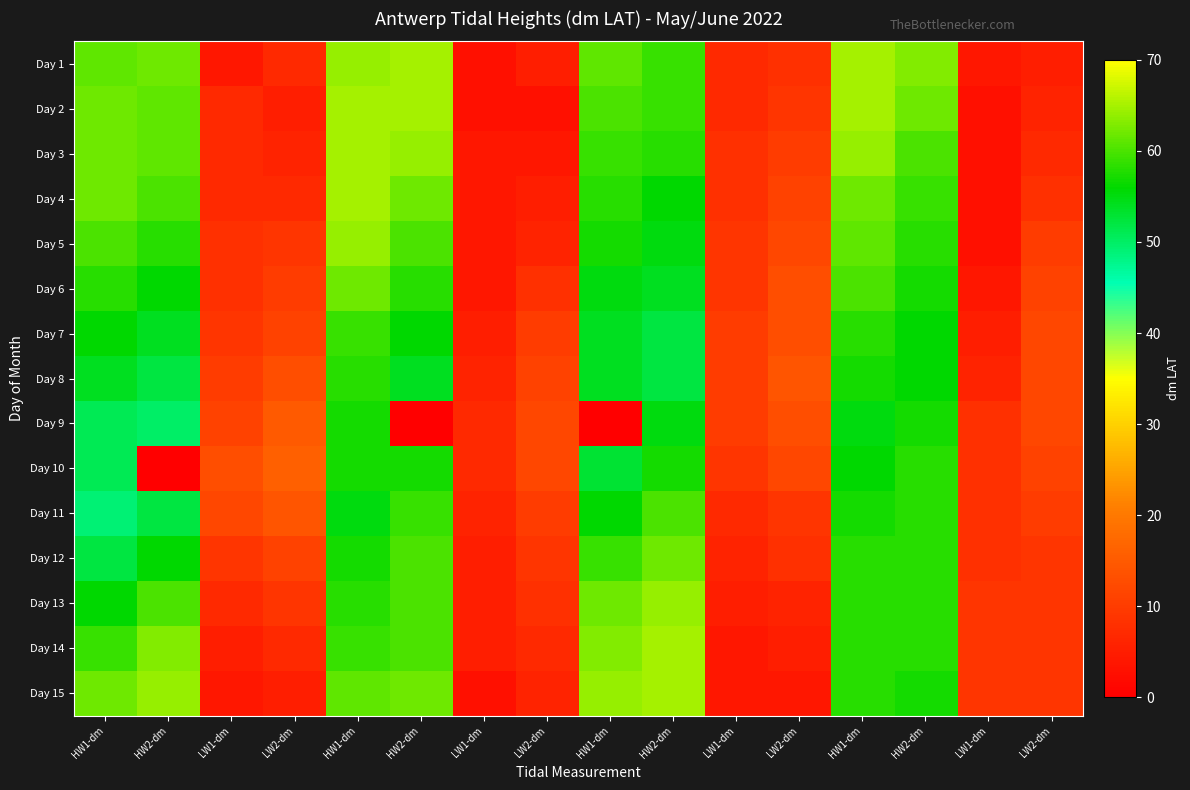

How many data points does each series have?

16